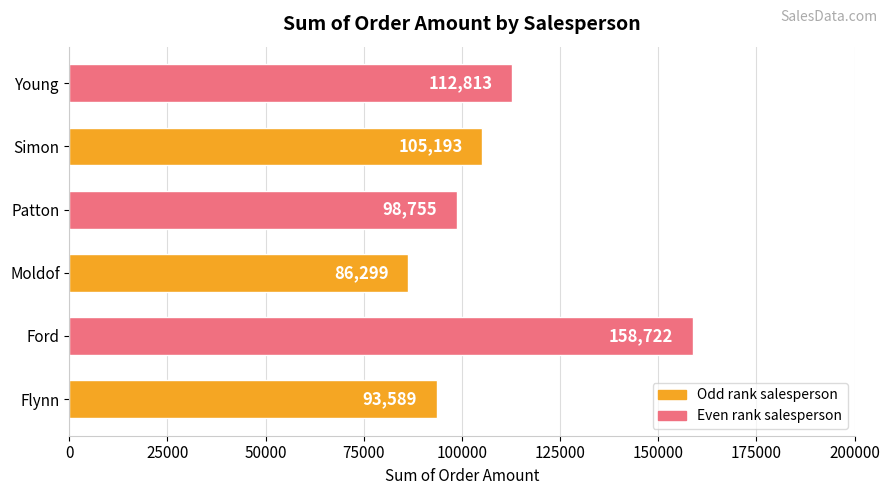

At which label is the value closest to 122510?

Young